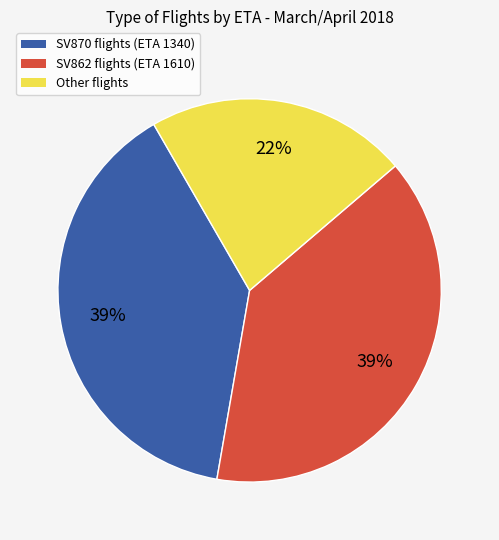

To the nearest percent, what is the average slice percentage?

33%